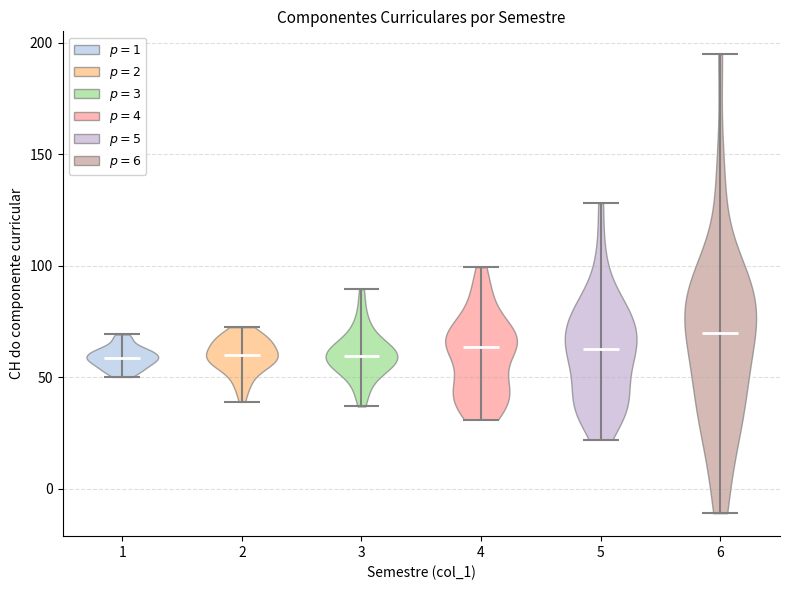

What is the highest point the violin at x = 1 reaches on the y-axis? The values are not printed on the chart, so give them approximately, as read against the axis.

70